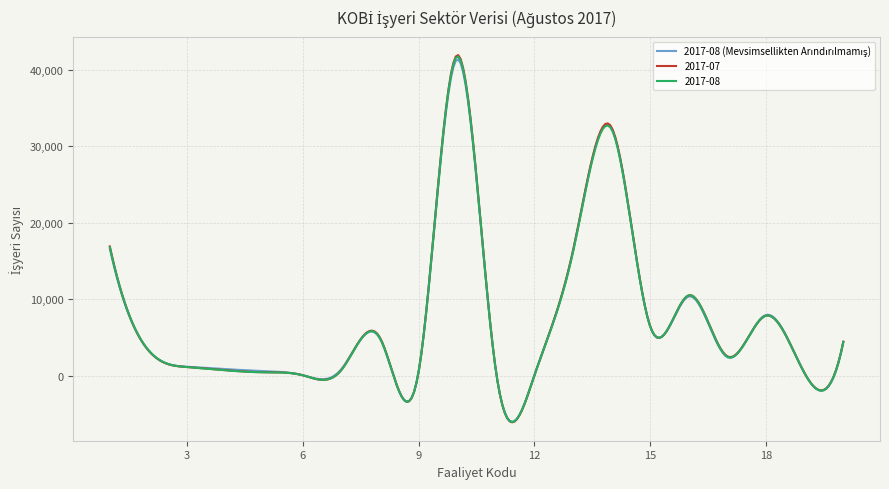

Which series has the largest range (max minus min)?

2017-07